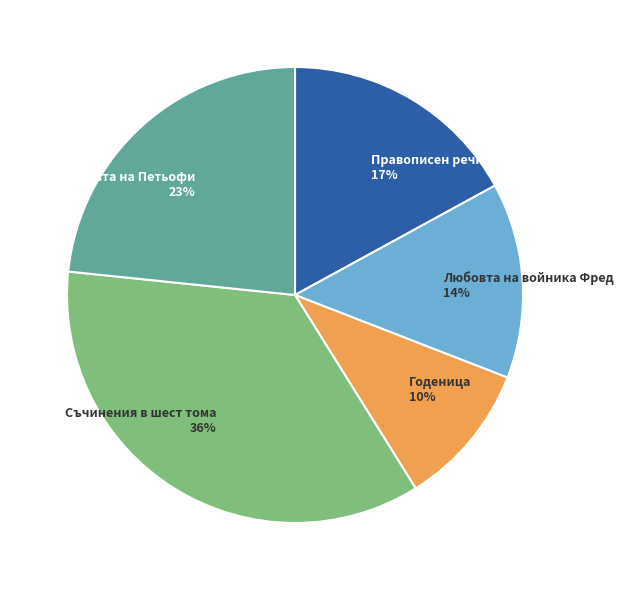

To the nearest percent, what is the average slice percentage?

20%